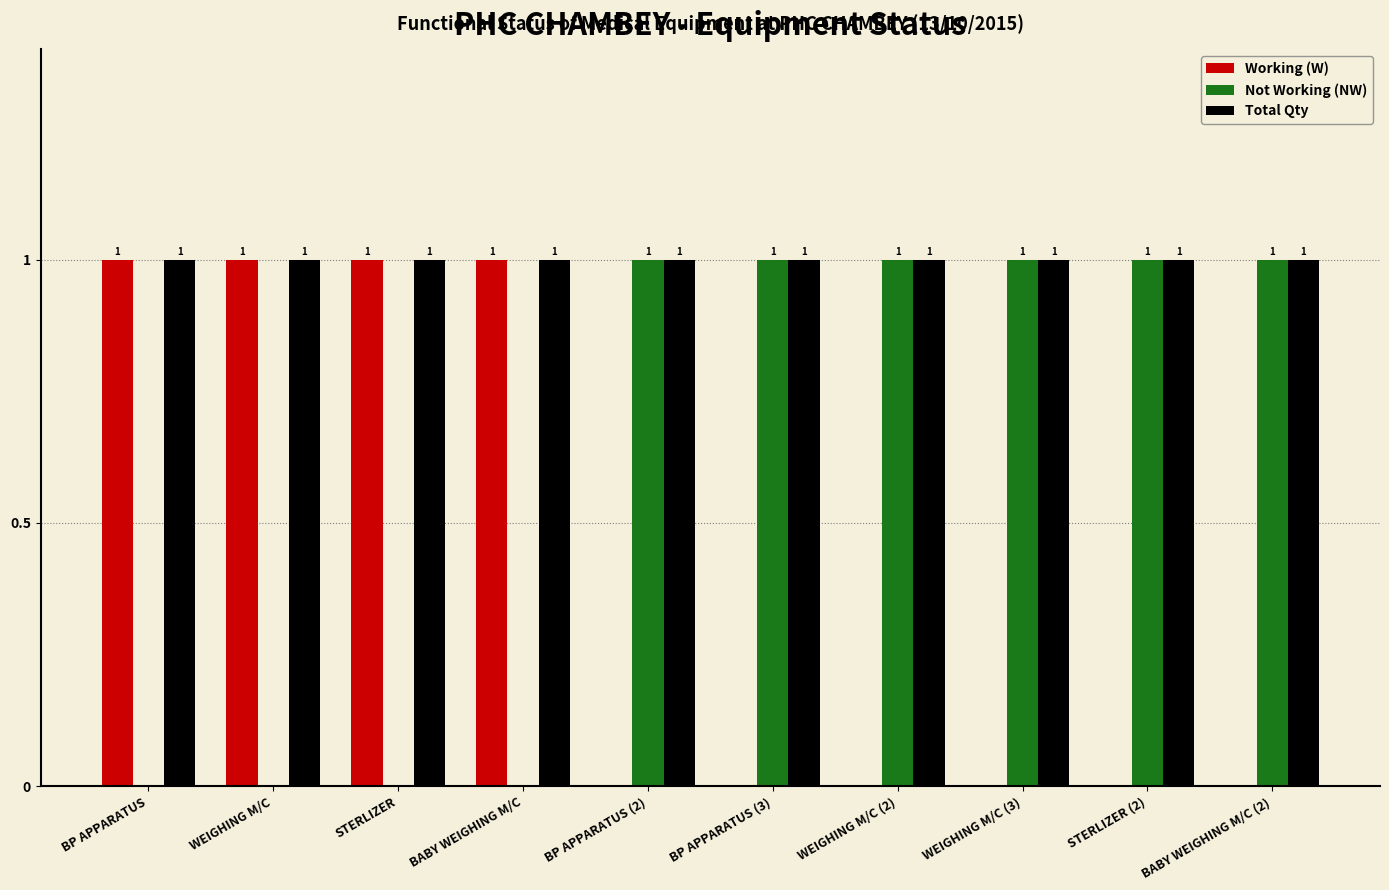

What is the sum of the Working (W) values at BP APPARATUS (3) and WEIGHING M/C?

1